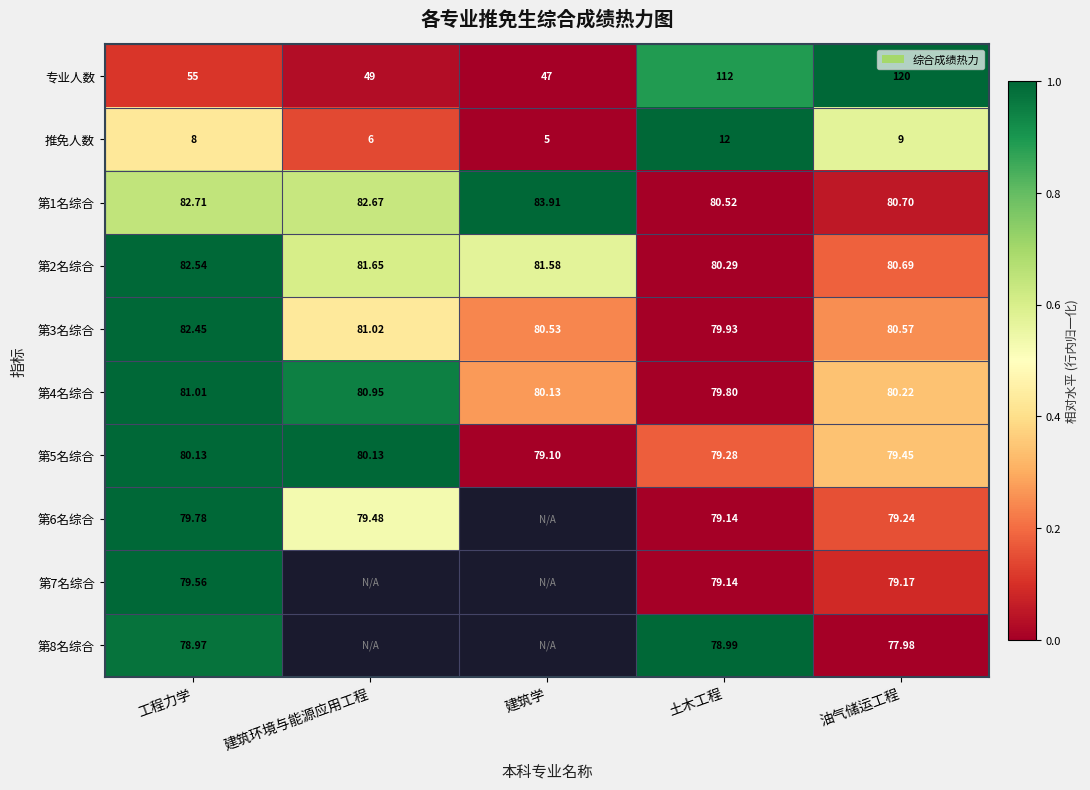

List the labels in order of 推免人数 value, smallest first.

建筑学, 建筑环境与能源应用工程, 工程力学, 油气储运工程, 土木工程